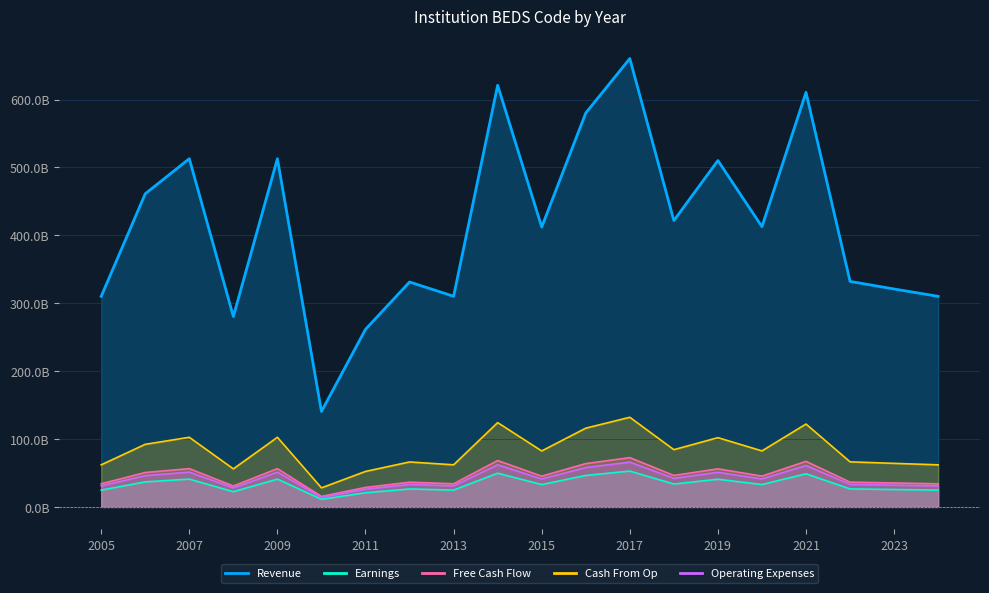

At 2021, list the series in order from largest to smallest.

Revenue, Cash From Op, Free Cash Flow, Operating Expenses, Earnings